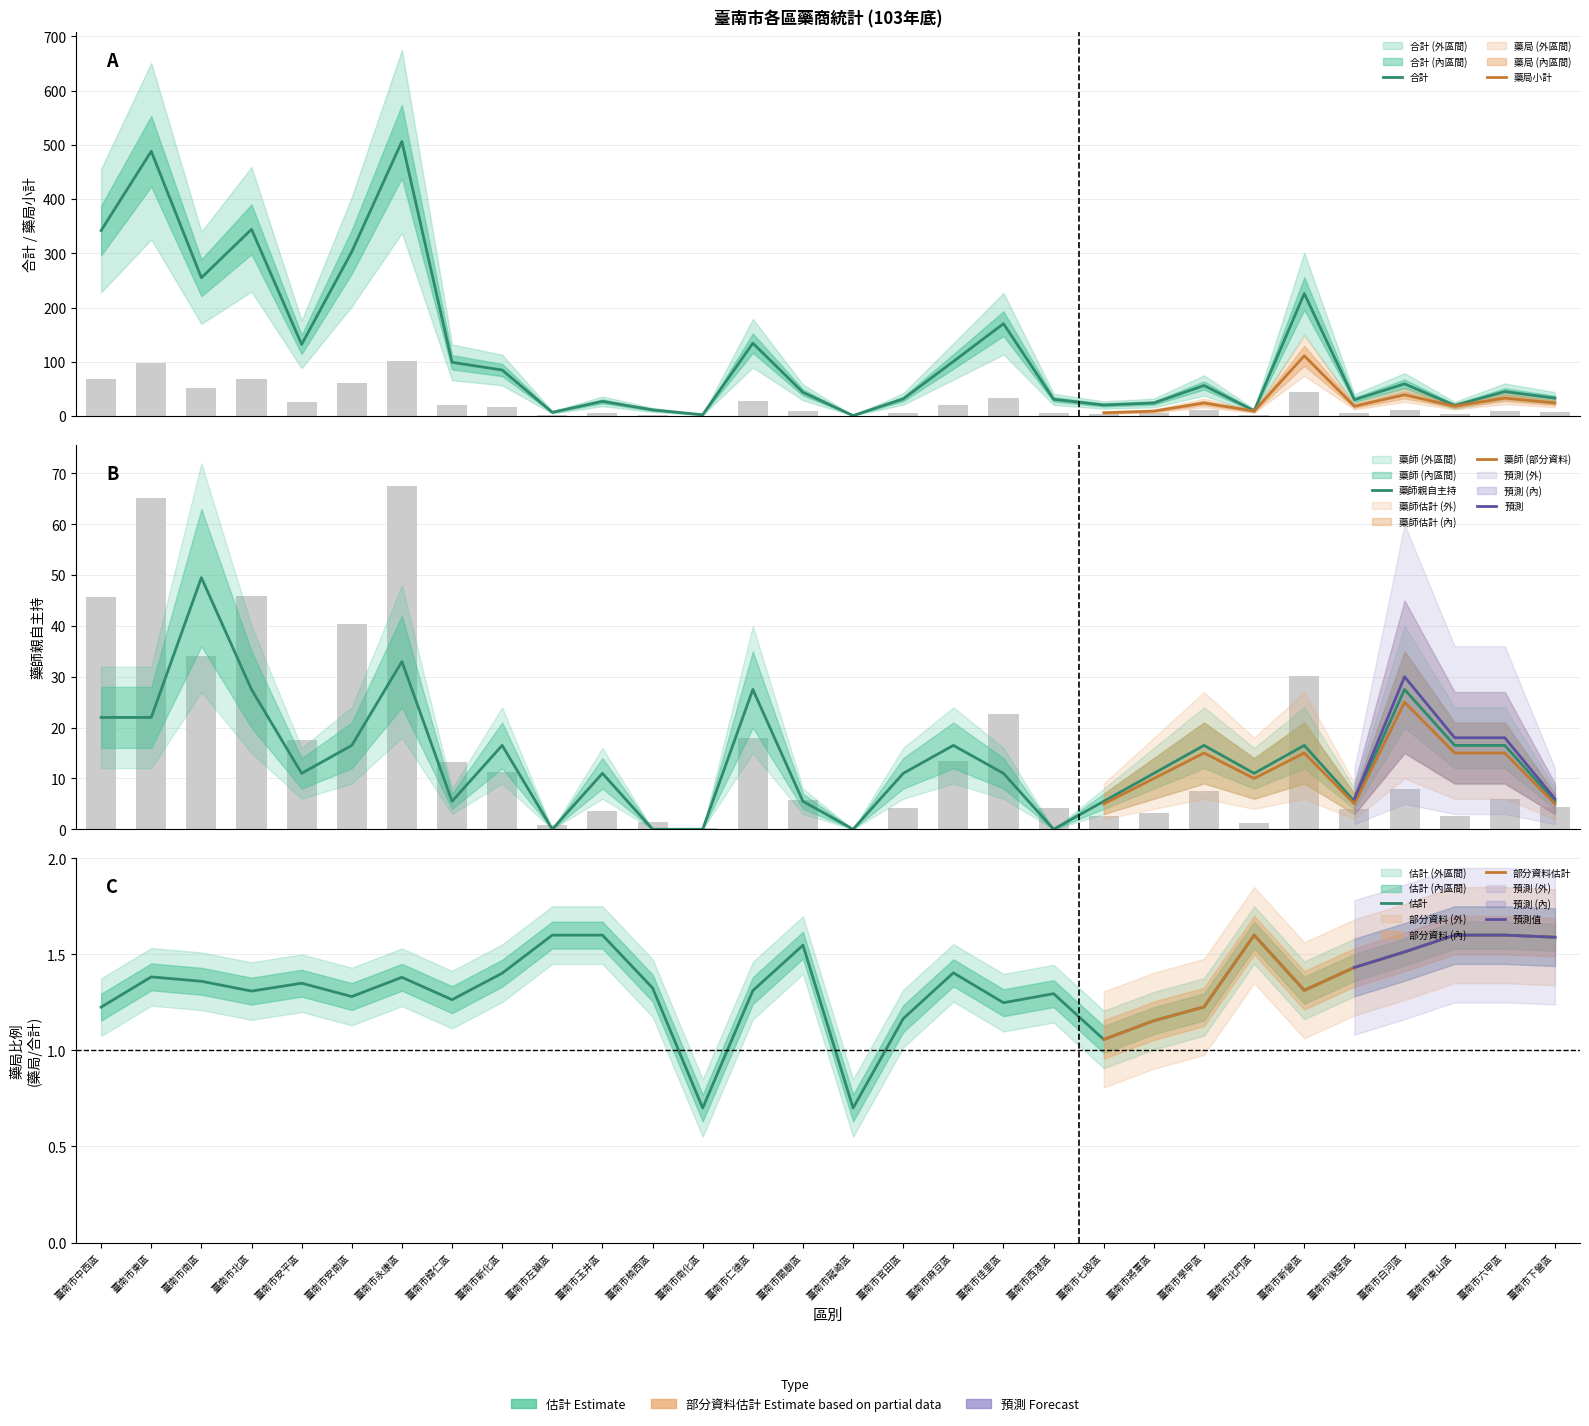

What is the difference between the second highest and second lowest values in the 藥局小計 series?

97.2